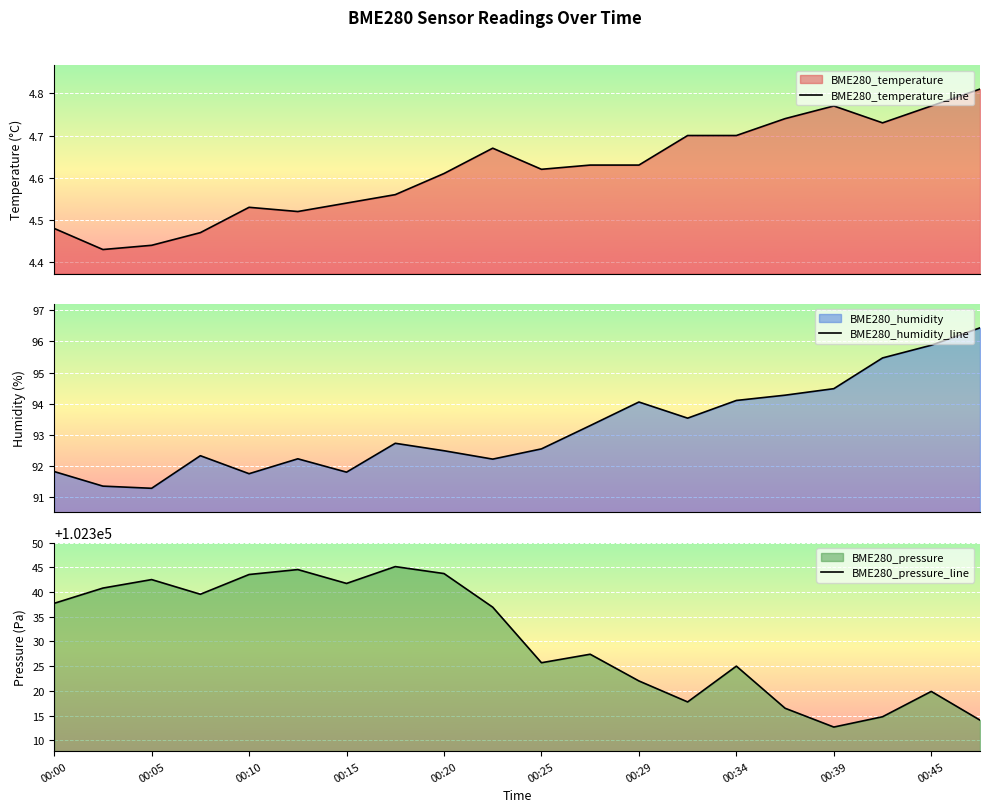

What is the maximum value for BME280_humidity_line?

96.4